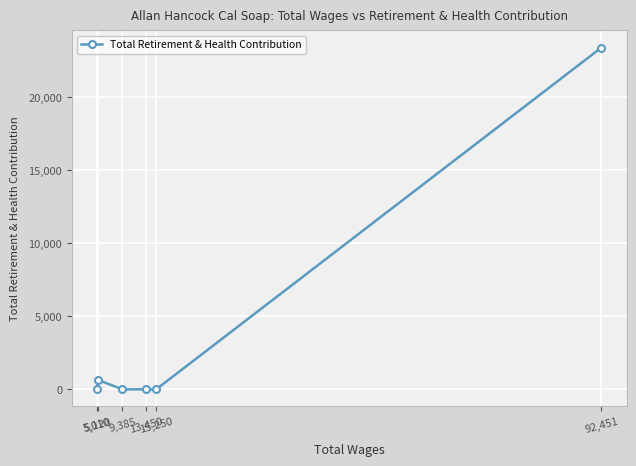

The chart shows a value of 12695 at 92,451. True or false?

False